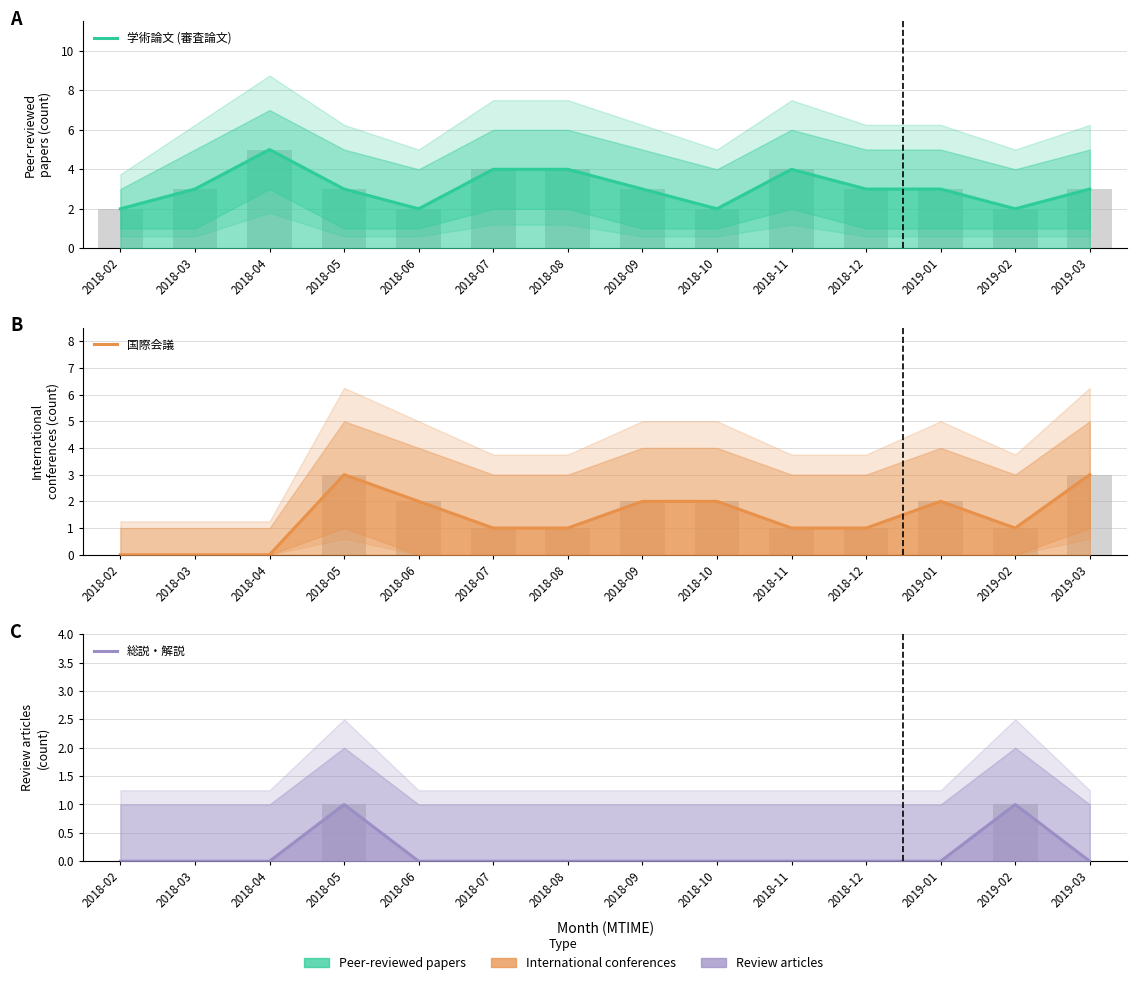

What is the sum of the 国際会議 values at 2018-07 and 2018-09?

3